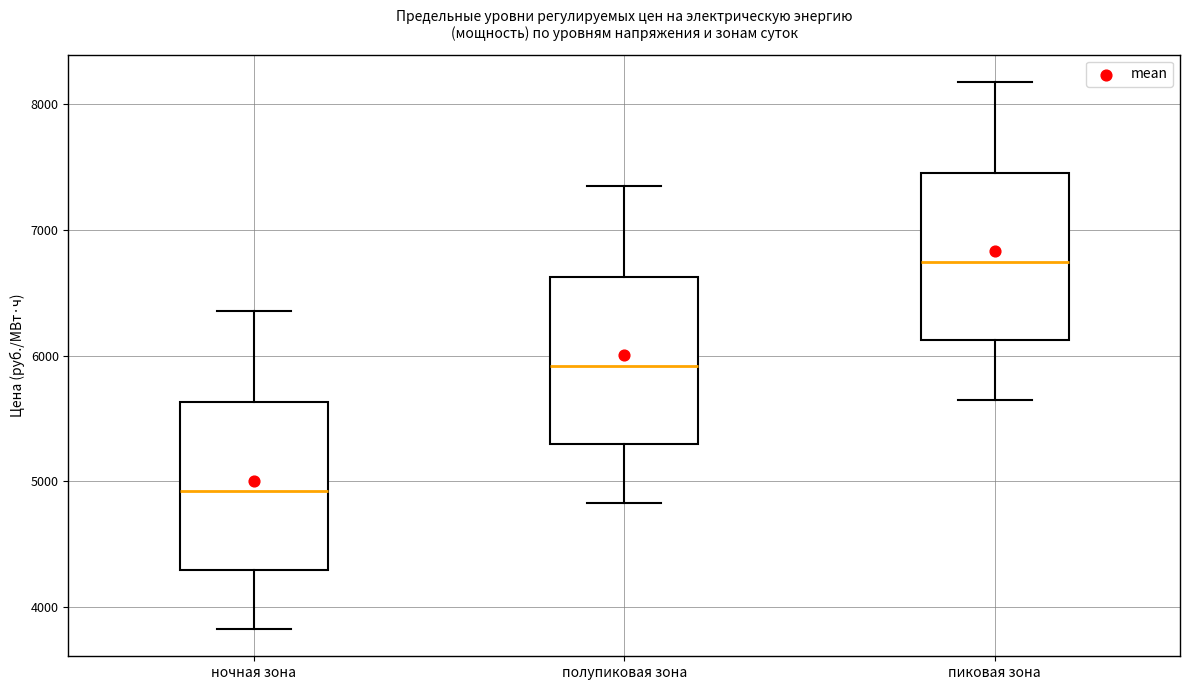

Which box has the highest median line?

пиковая зона